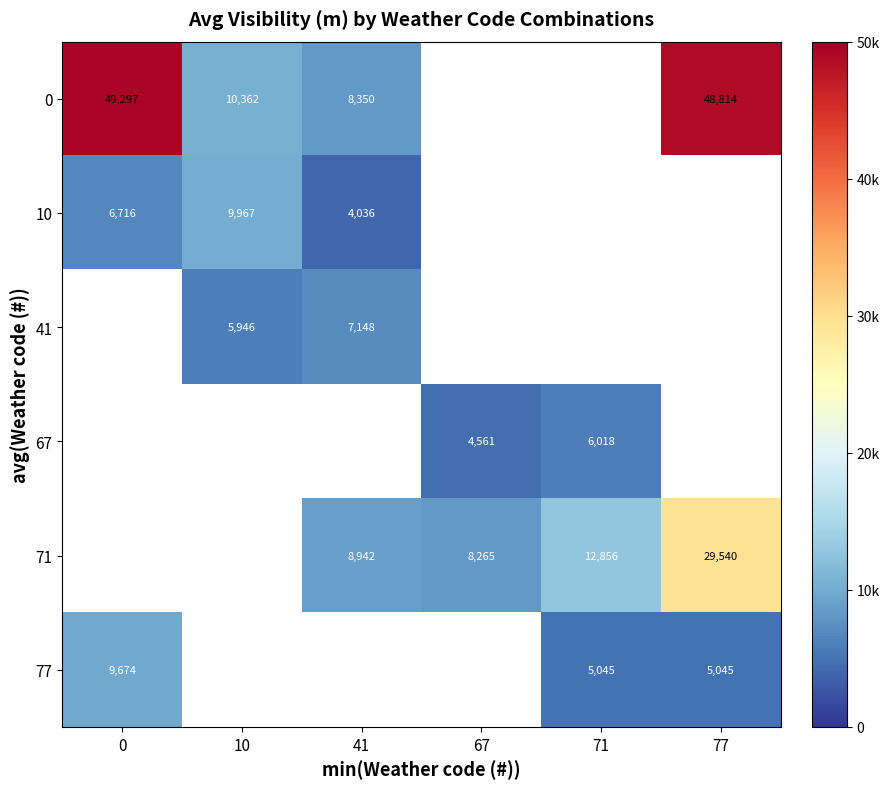

Is the value of 77 at 0 greater than the value of 41 at 10?

Yes